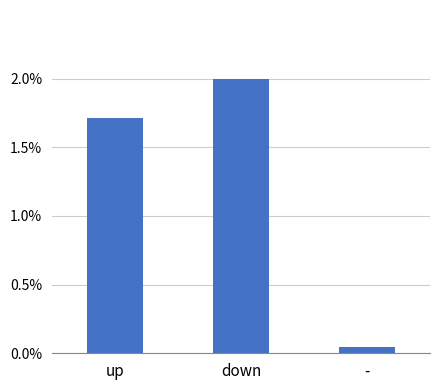

Which label corresponds to the largest value in the chart?

down